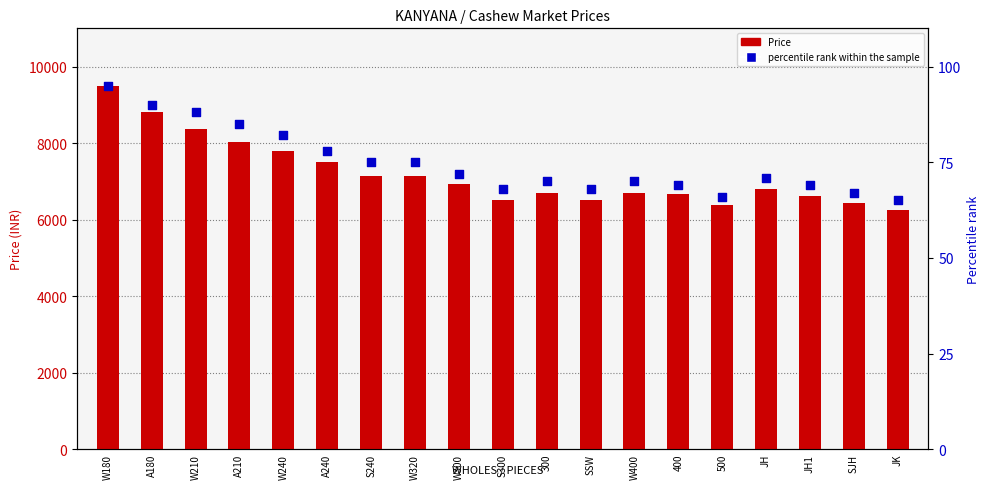

At which category is the sum across all series the highest?

W180